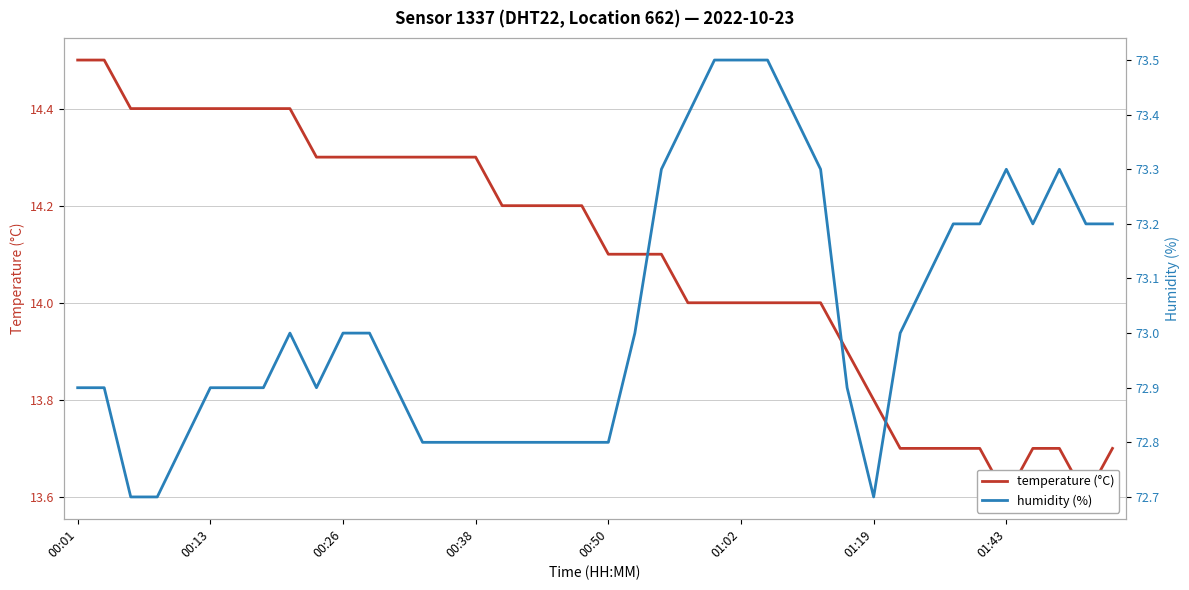

Between 01:19 and 00:50, which is larger?

00:50